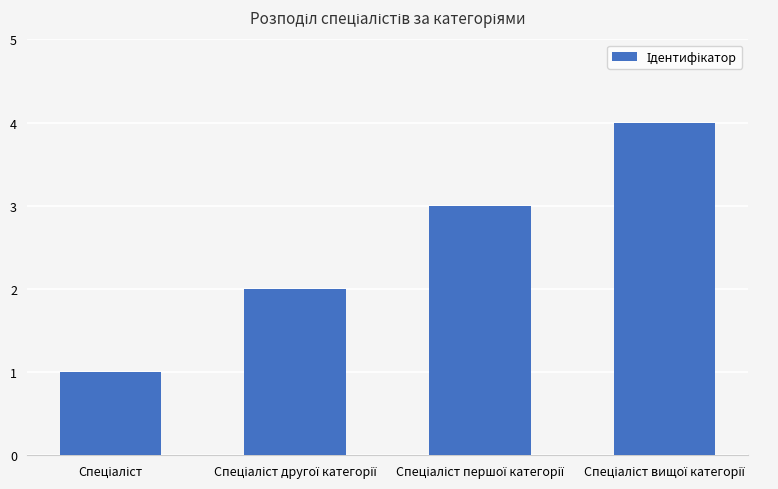

What is the sum of all values?

10